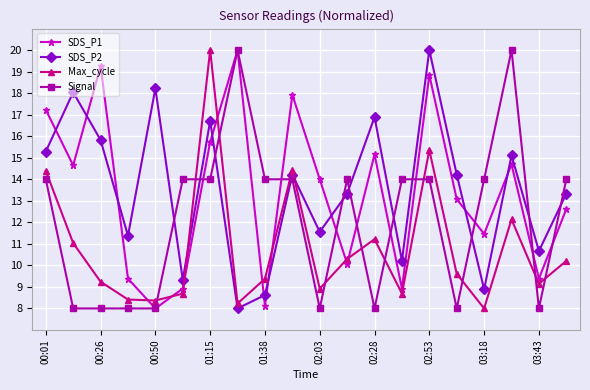

What is the highest value of the Signal series?

20.0